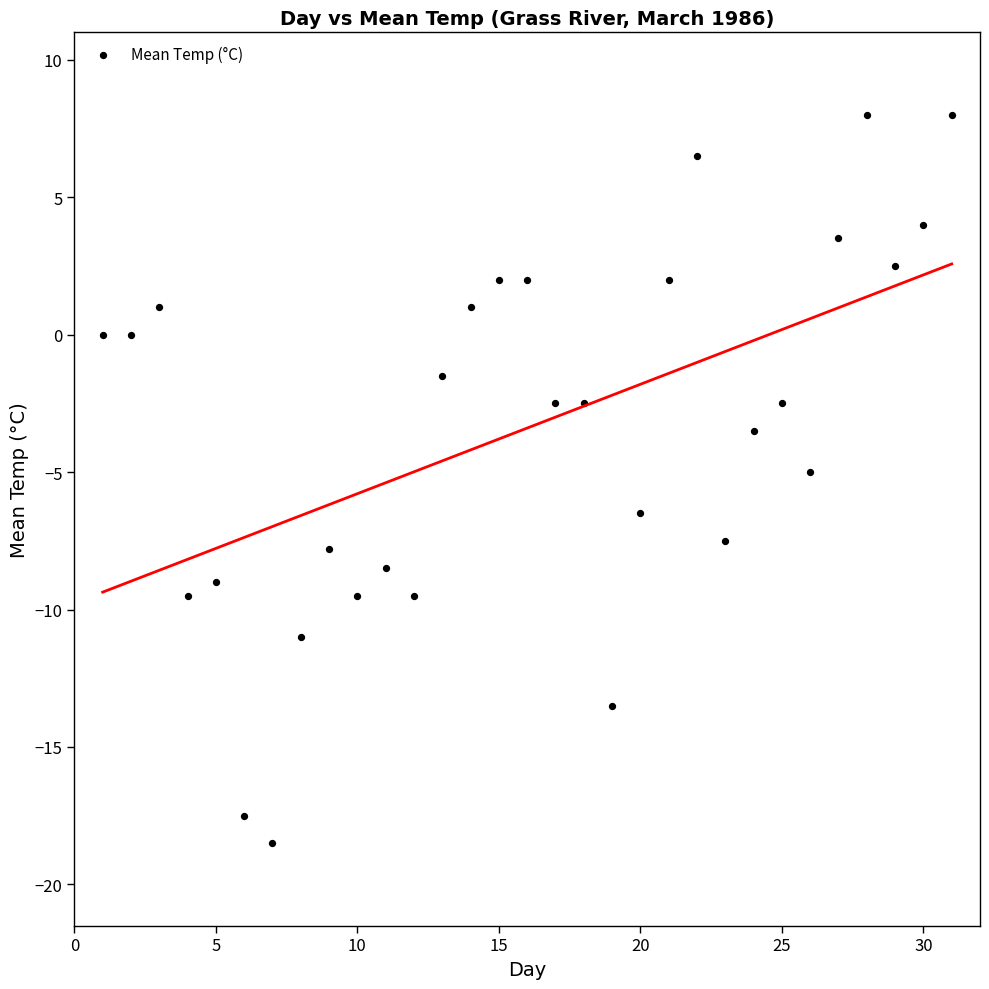

What is the range of Y values (max minus min)?

26.5